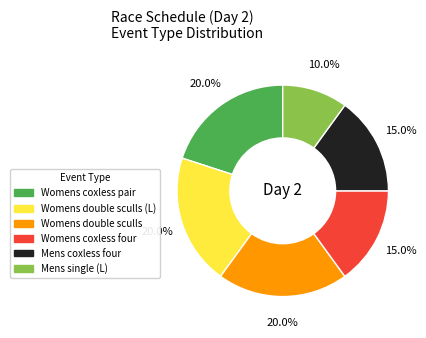

To the nearest percent, what is the average slice percentage?

17%